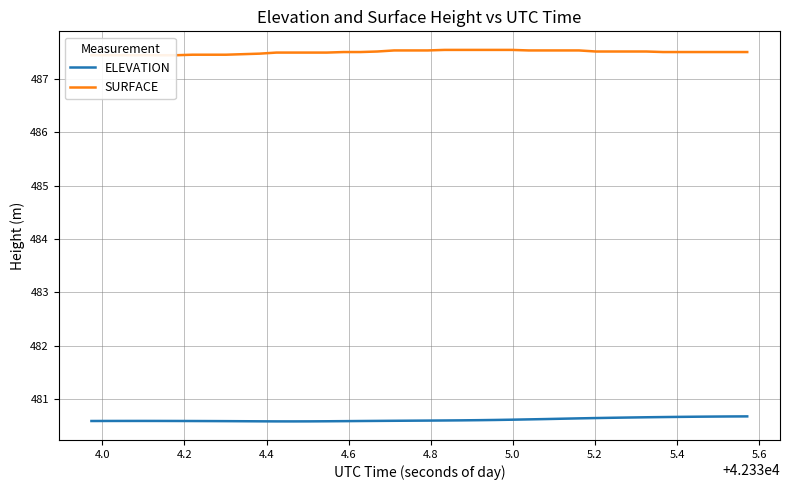

List the series in order of their overall mean, highest first.

SURFACE, ELEVATION